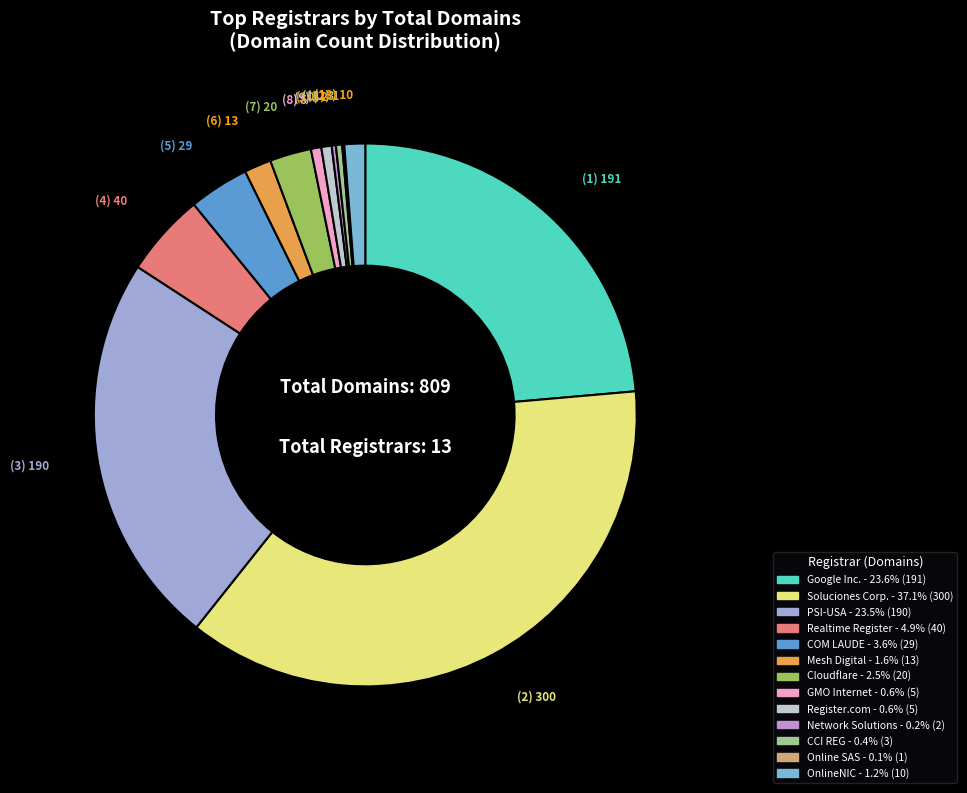

Is there any slice that represents more than half of the pie?

No